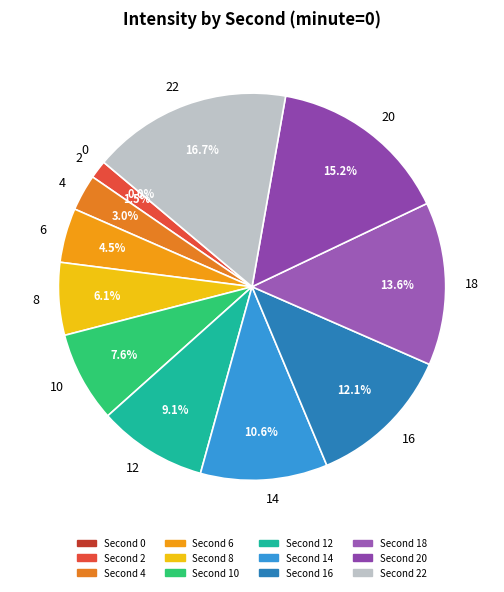

To the nearest percent, what is the average slice percentage?

8%